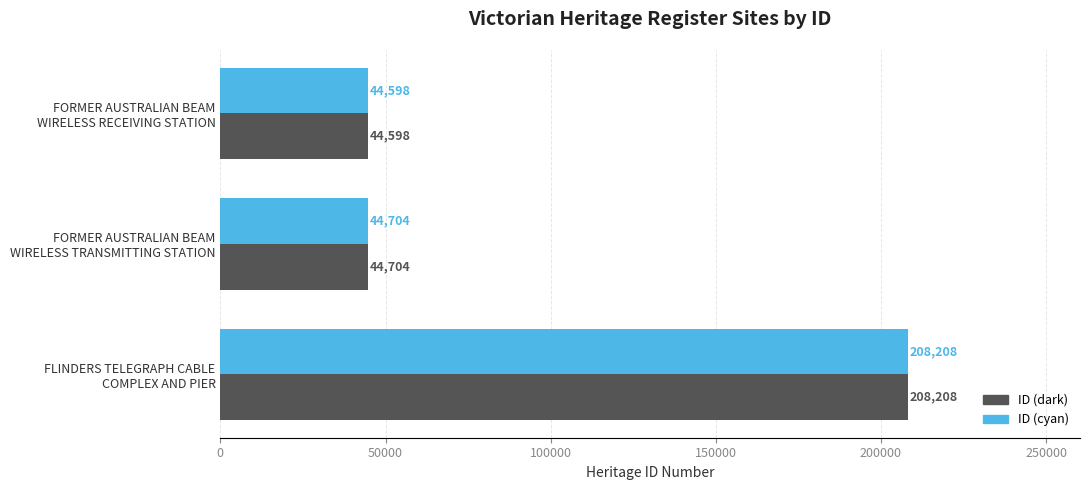

What is the average value of the ID (dark) series?

99170